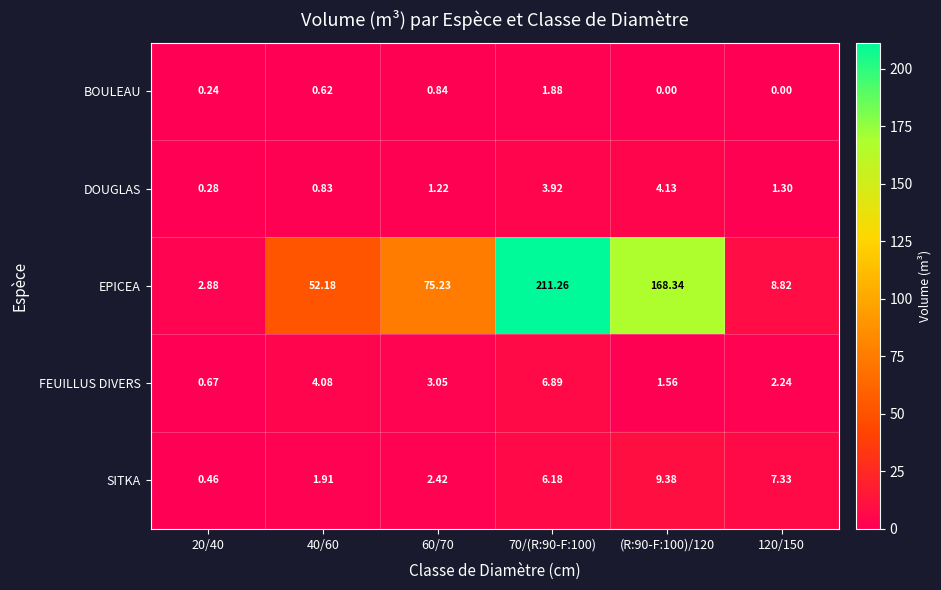

Rank the series at 40/60 from lowest to highest value.

BOULEAU, DOUGLAS, SITKA, FEUILLUS DIVERS, EPICEA